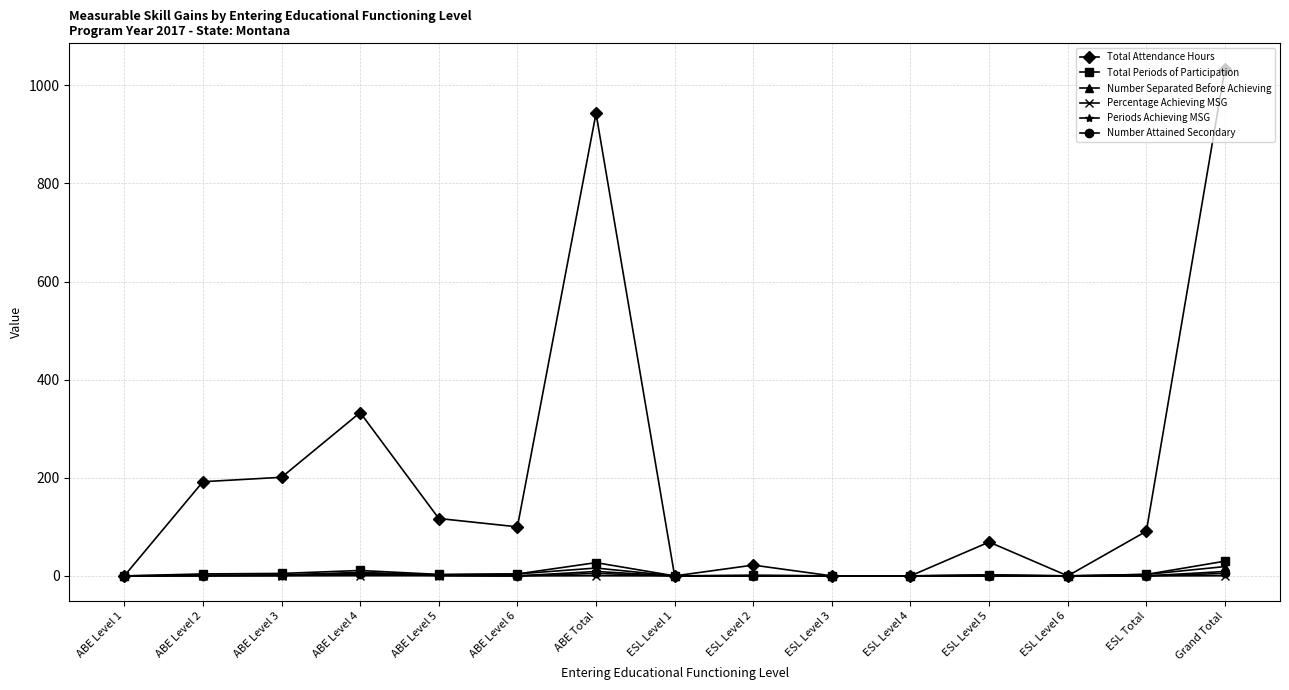

Which series has the largest range (max minus min)?

Total Attendance Hours